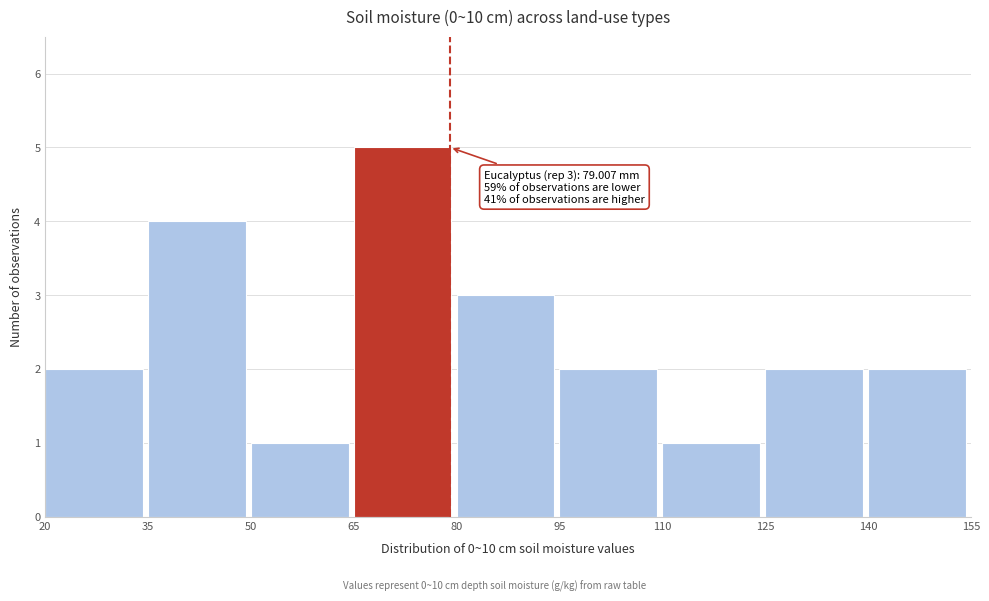

Which range on the x-axis has the tallest bar?

65 to 80